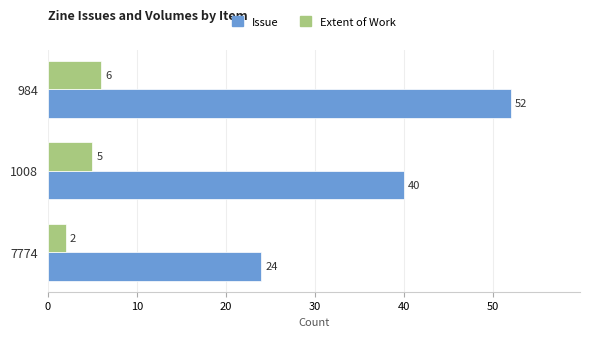

At which category is the sum across all series the highest?

984